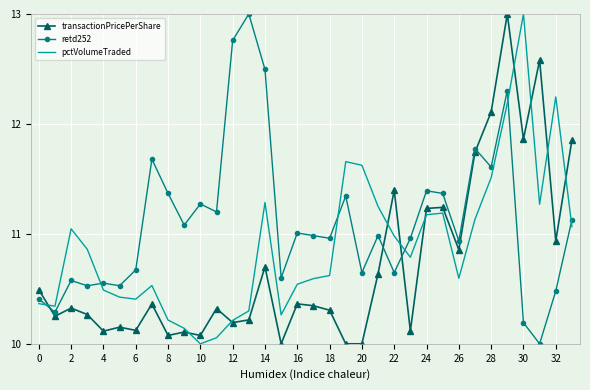

Which series ends up on top after the final intersection of transactionPricePerShare and retd252?

transactionPricePerShare